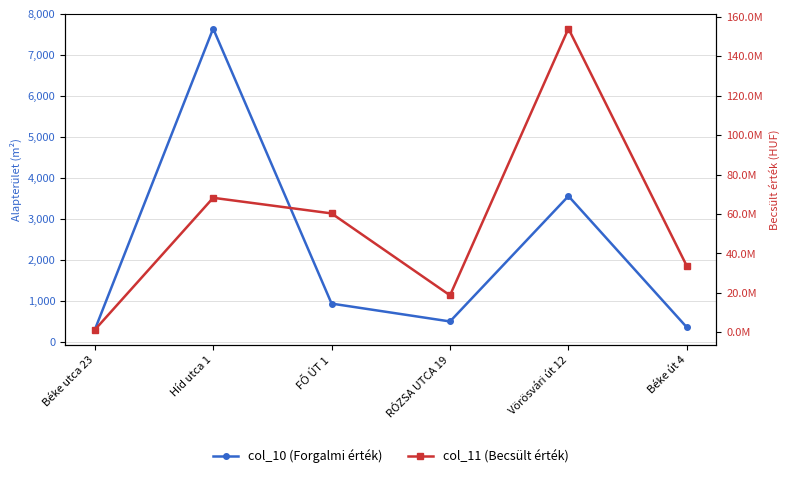

True or false: col_11 (Becsült érték) and col_10 (Forgalmi érték) cross at least once.

False